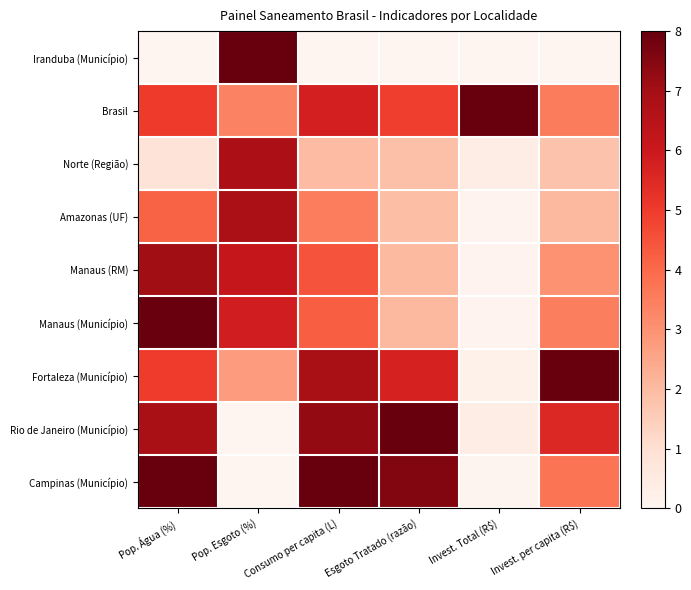

At which category is the sum across all series the highest?

Pop. Água (%)